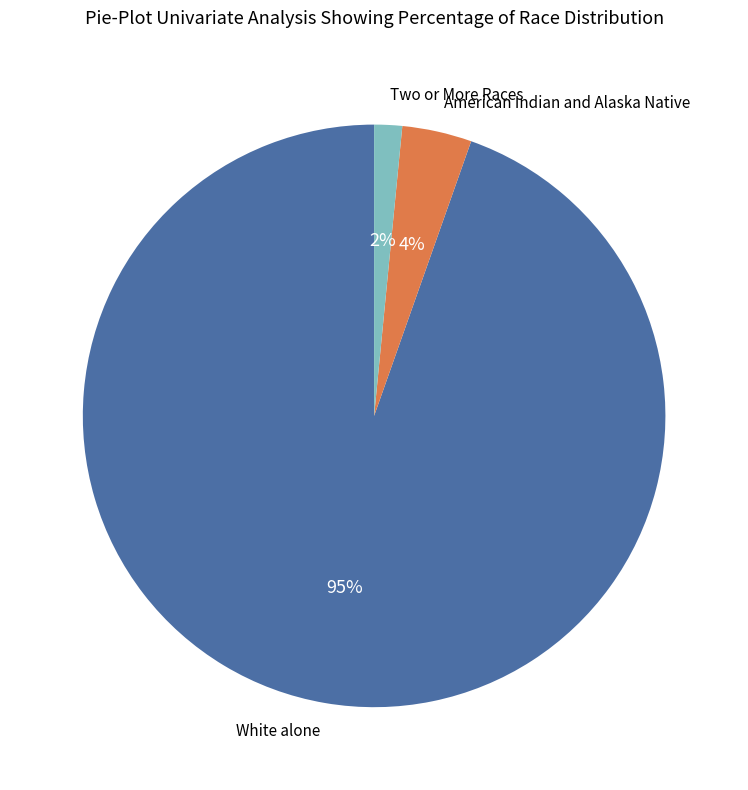

How many segments does this pie chart have?

3